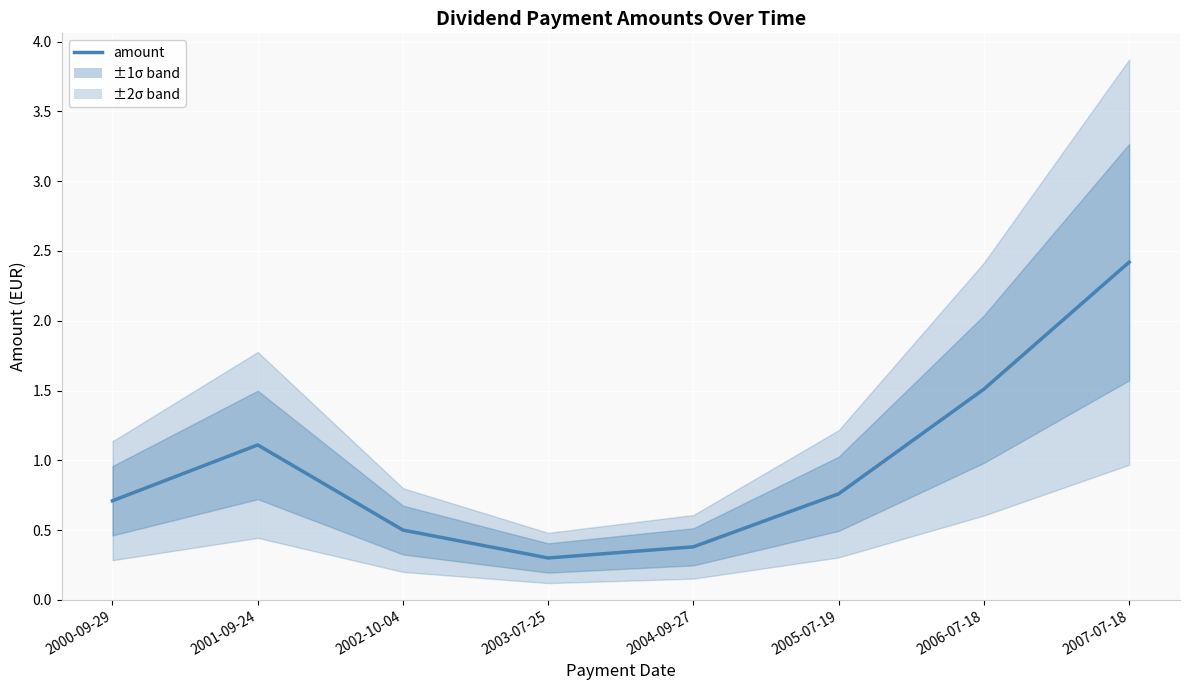

What is the greatest value displayed?

2.4